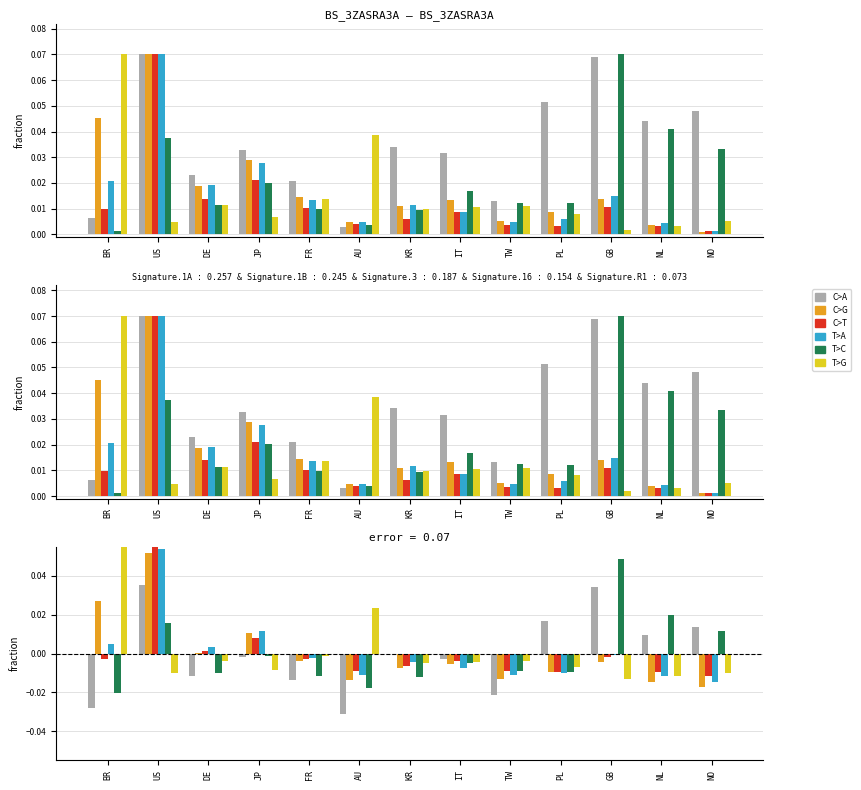

Between JP and NL, which is larger?

NL